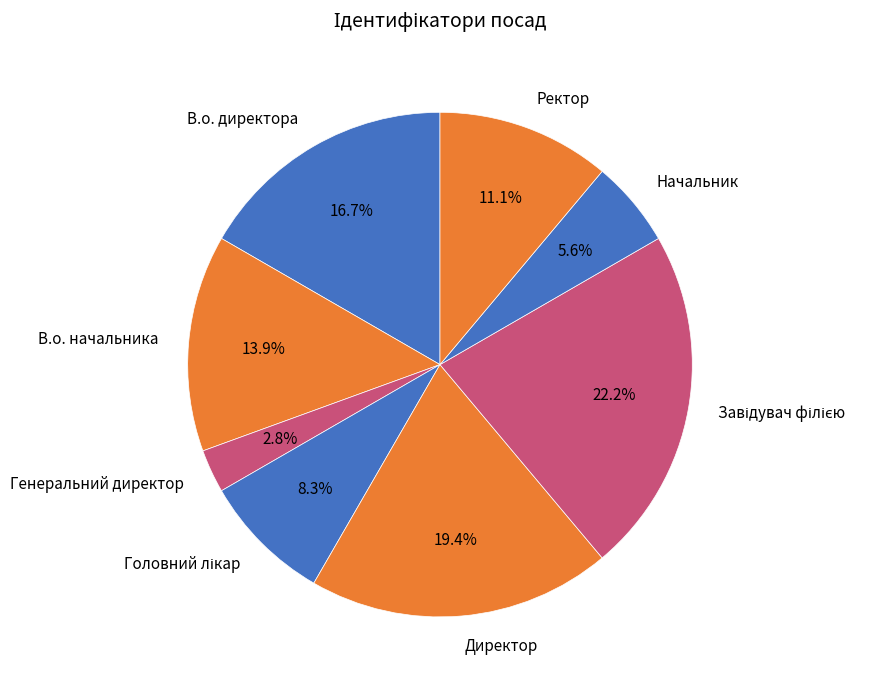

Which has a higher value, В.о. начальника or Ректор?

В.о. начальника